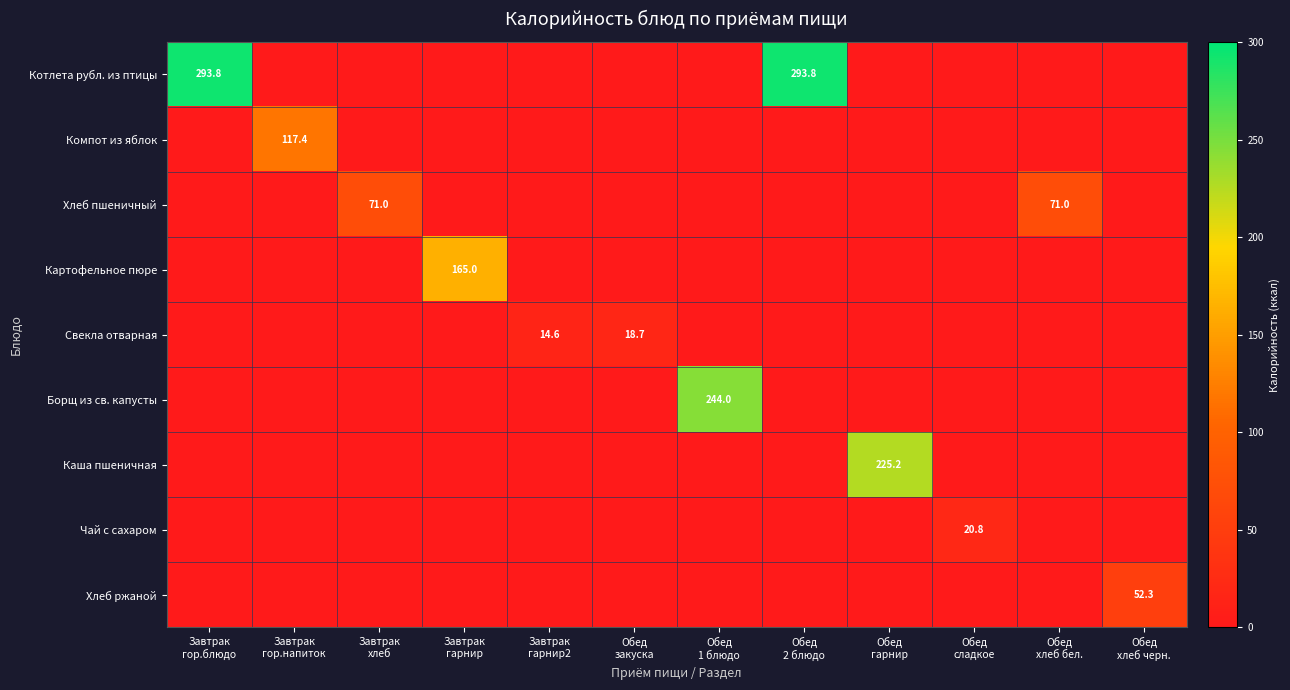

At which category is the sum across all series the highest?

Обед
2 блюдо